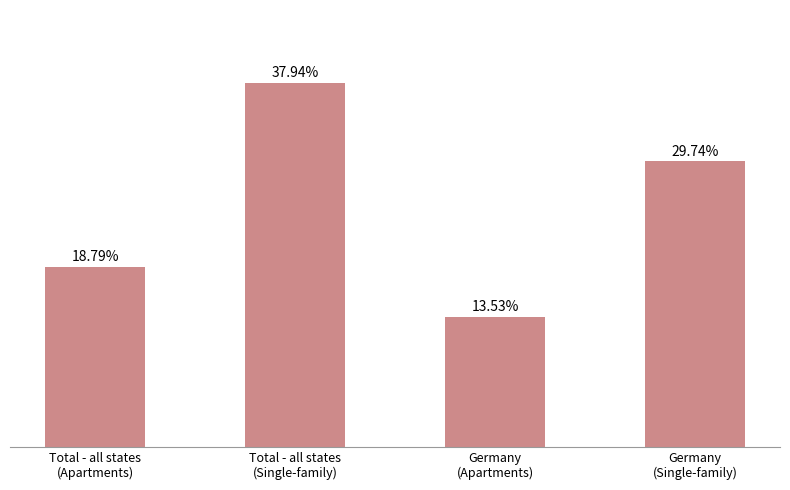

Which has a higher value, Total - all states
(Single-family) or Germany
(Single-family)?

Total - all states
(Single-family)